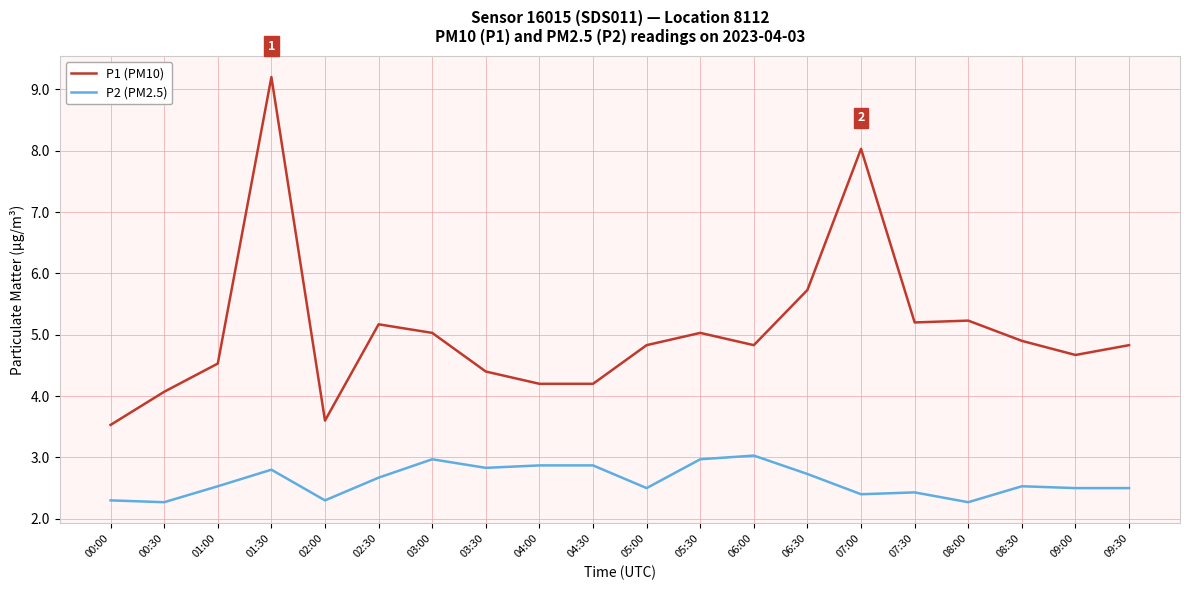

True or false: P2 (PM2.5) and P1 (PM10) cross at least once.

False